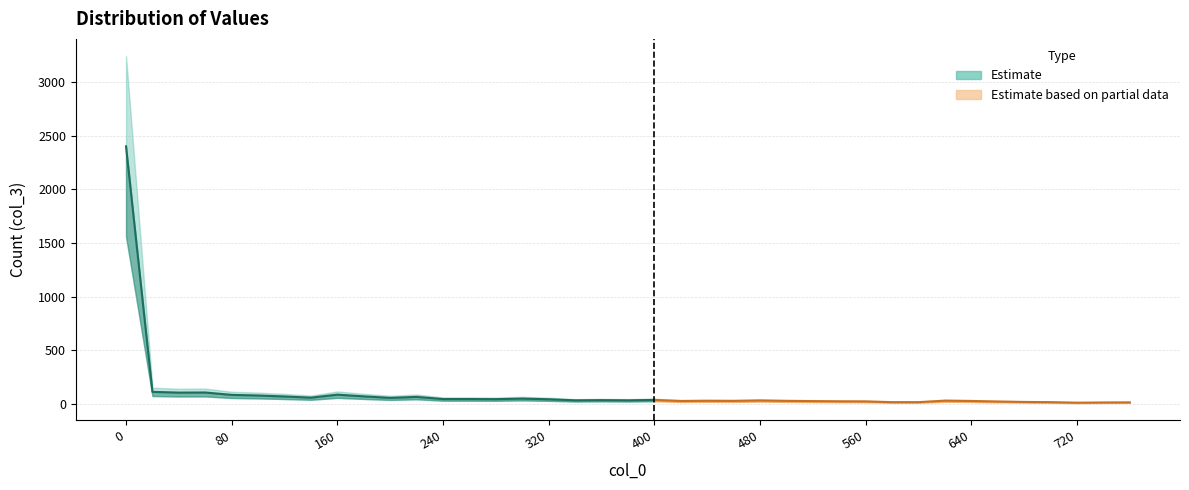

What is the difference between the maximum and minimum values?

2391